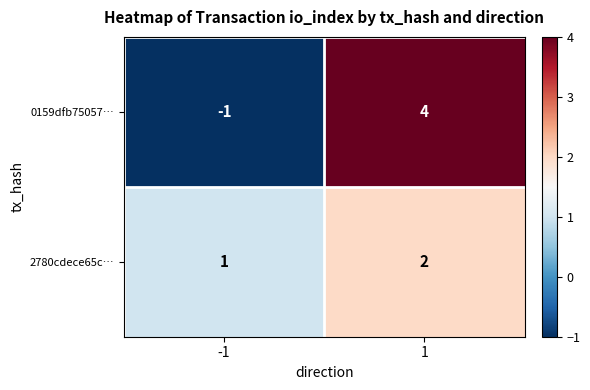

Reading left to right, transcribe all the data shown in this chart.

0159dfb75057…: -1	4
2780cdece65c…: 1	2